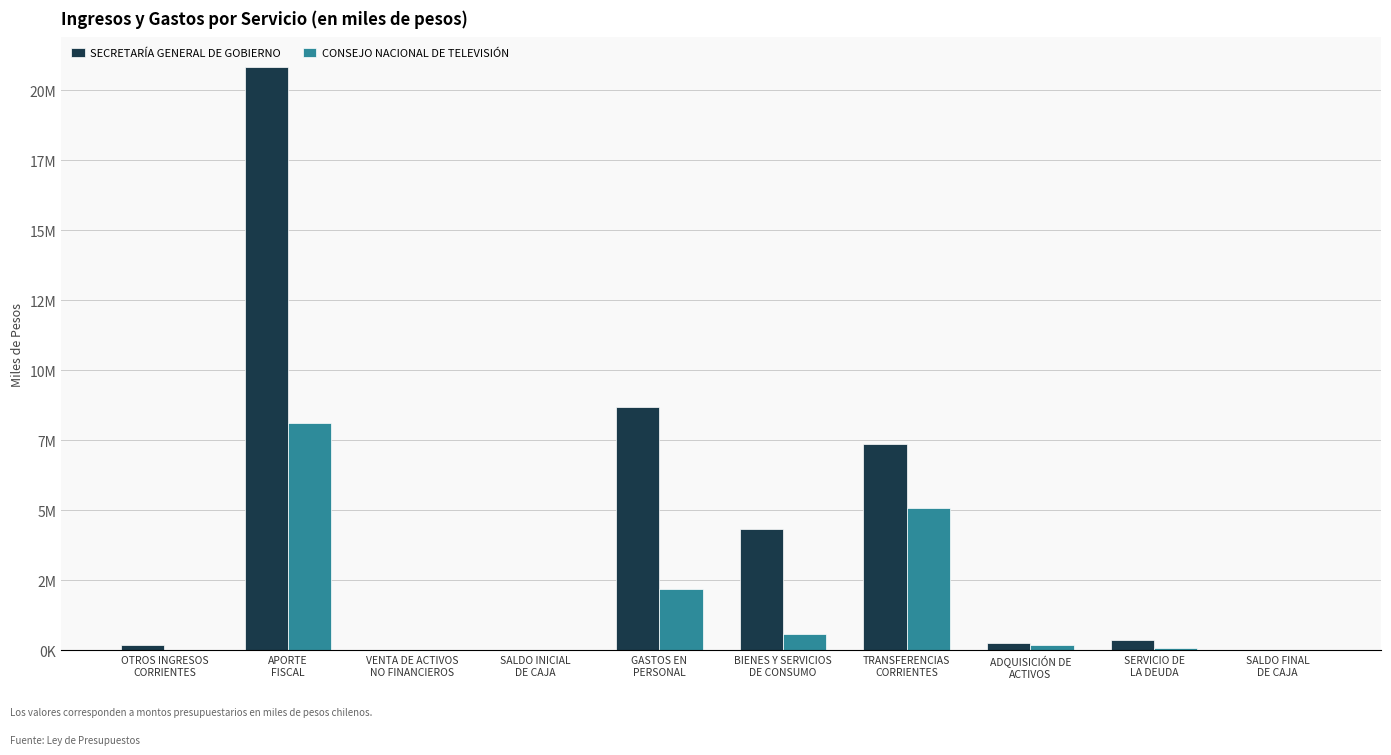

Reading right to left, transcribe all the data shown in this chart.

SECRETARÍA GENERAL DE GOBIERNO: SALDO FINAL
DE CAJA=1000	SERVICIO DE
LA DEUDA=364864	ADQUISICIÓN DE
ACTIVOS=257642	TRANSFERENCIAS
CORRIENTES=7384717	BIENES Y SERVICIOS
DE CONSUMO=4339486	GASTOS EN
PERSONAL=8704369	SALDO INICIAL
DE CAJA=1000	VENTA DE ACTIVOS
NO FINANCIEROS=13546	APORTE
FISCAL=20850692	OTROS INGRESOS
CORRIENTES=186840
CONSEJO NACIONAL DE TELEVISIÓN: SALDO FINAL
DE CAJA=1000	SERVICIO DE
LA DEUDA=68872	ADQUISICIÓN DE
ACTIVOS=204126	TRANSFERENCIAS
CORRIENTES=5086361	BIENES Y SERVICIOS
DE CONSUMO=576794	GASTOS EN
PERSONAL=2184312	SALDO INICIAL
DE CAJA=1000	VENTA DE ACTIVOS
NO FINANCIEROS=260	APORTE
FISCAL=8109937	OTROS INGRESOS
CORRIENTES=10268